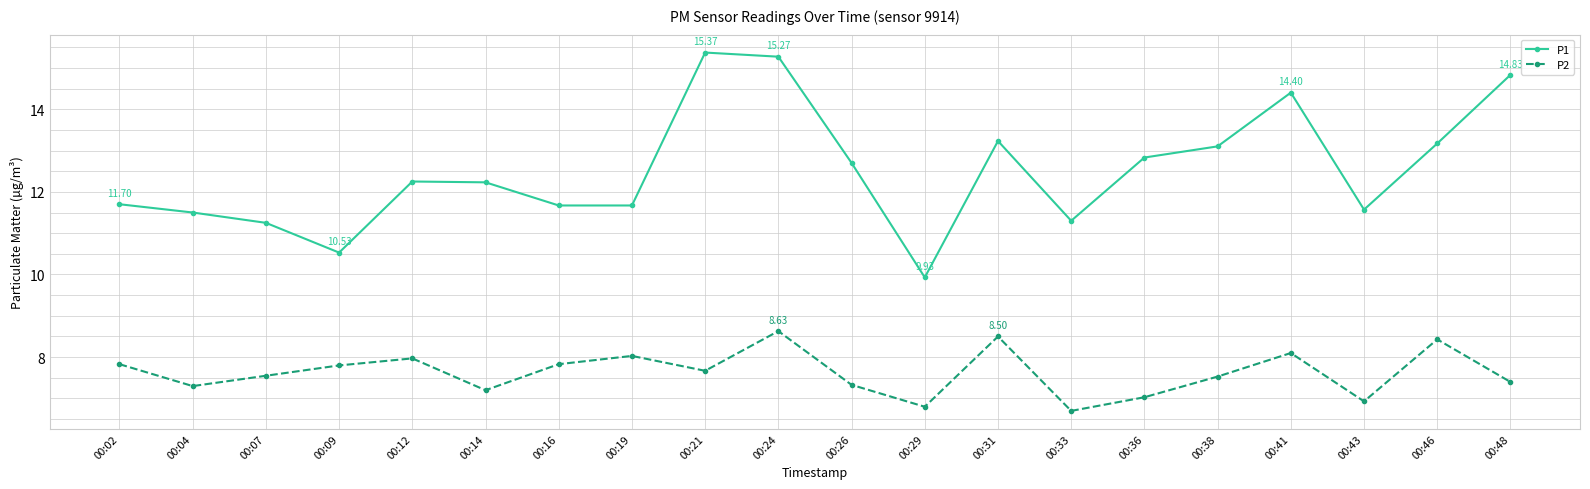

In P2, how many points are higher than both neighbors (excluding endpoints)?

6